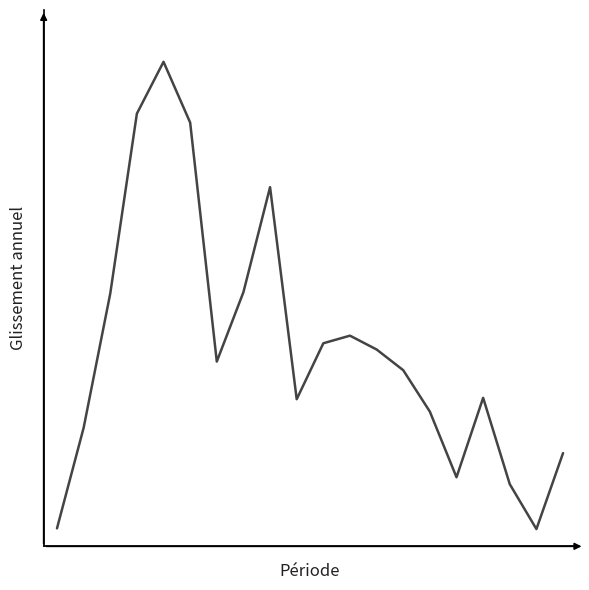

Reading left to right, what are all the values shown in this chart?

0.1	0.1	0.1	0.2	0.2	0.2	0.1	0.1	0.2	0.1	0.1	0.1	0.1	0.1	0.1	0.1	0.1	0.1	0.1	0.1